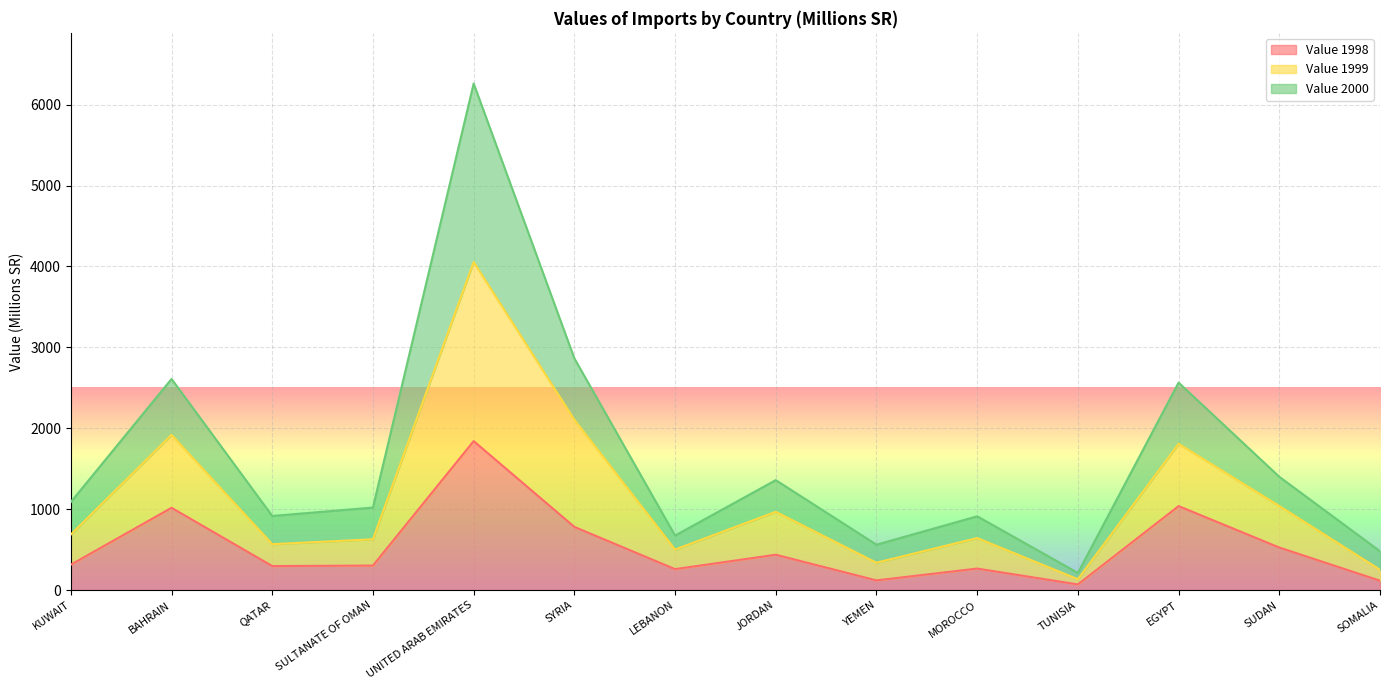

What is the value of the Value 1999 point at the 12th from the left?

1808